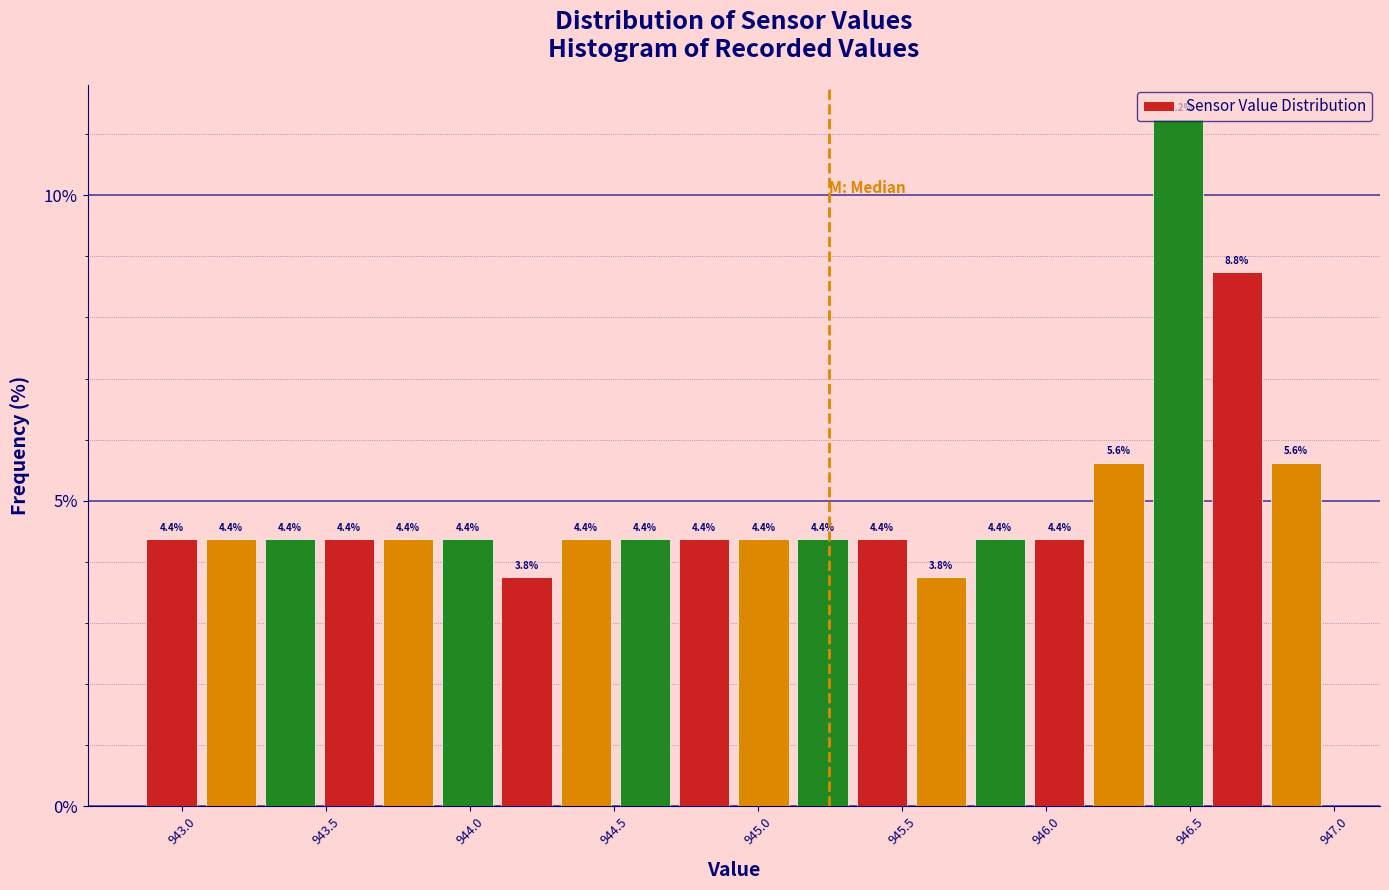

Reading left to right, list every bar in this chart as the range it spans on the x-axis followed by its height. The bar edges are not printed on the chart, so give them approximately, as read against the axis.

942.85 to 943.05: 4.4
943.05 to 943.25: 4.4
943.25 to 943.50: 4.4
943.50 to 943.70: 4.4
943.70 to 943.90: 4.4
943.90 to 944.10: 4.4
944.10 to 944.30: 3.8
944.30 to 944.50: 4.4
944.50 to 944.70: 4.4
944.70 to 944.90: 4.4
944.90 to 945.10: 4.4
945.10 to 945.35: 4.4
945.35 to 945.55: 4.4
945.55 to 945.75: 3.8
945.75 to 945.95: 4.4
945.95 to 946.15: 4.4
946.15 to 946.35: 5.6
946.35 to 946.55: 11.2
946.55 to 946.75: 8.8
946.75 to 946.95: 5.6